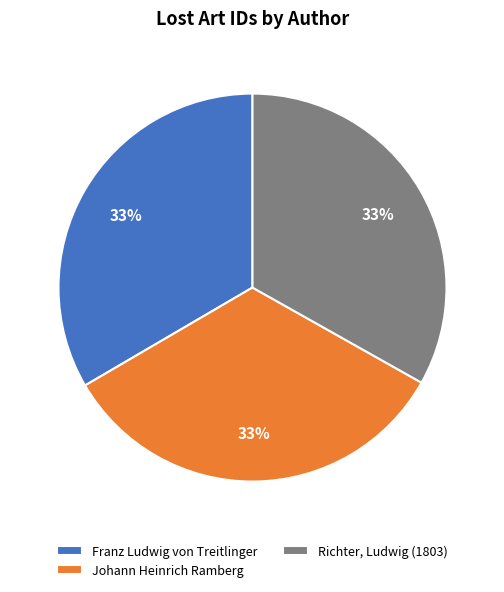

Does Franz Ludwig von Treitlinger represent more than half of the total?

No